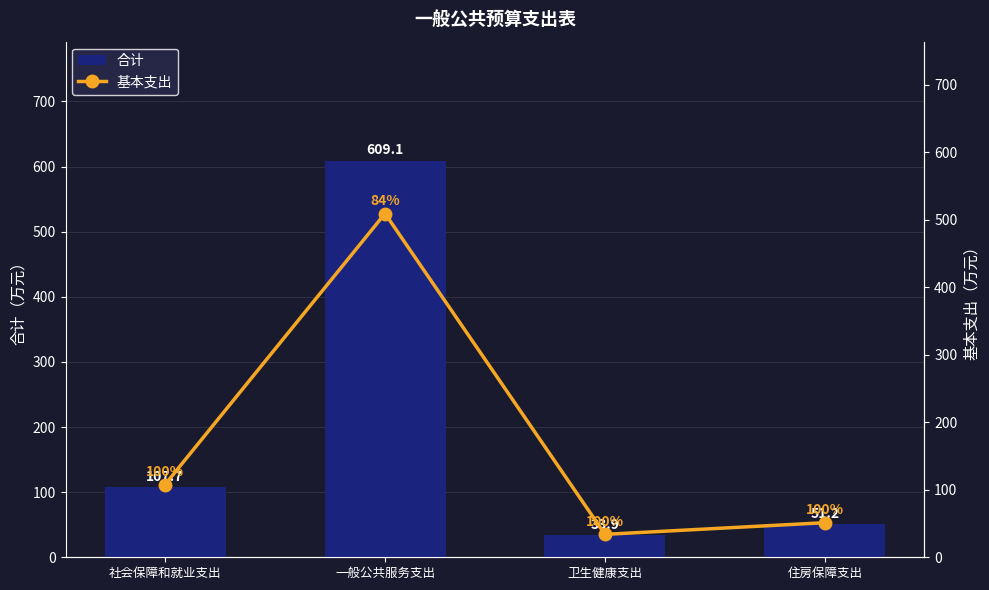

How many data points in 合计 are above 107?

2